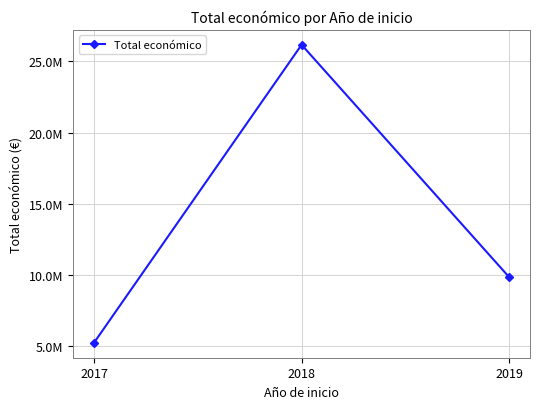

Is this an area chart (filled region under the line)?

No